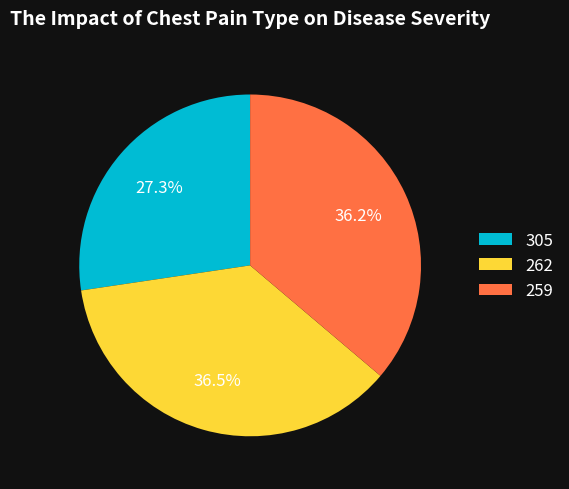

Is it true that 259 is 45% of the pie?

False